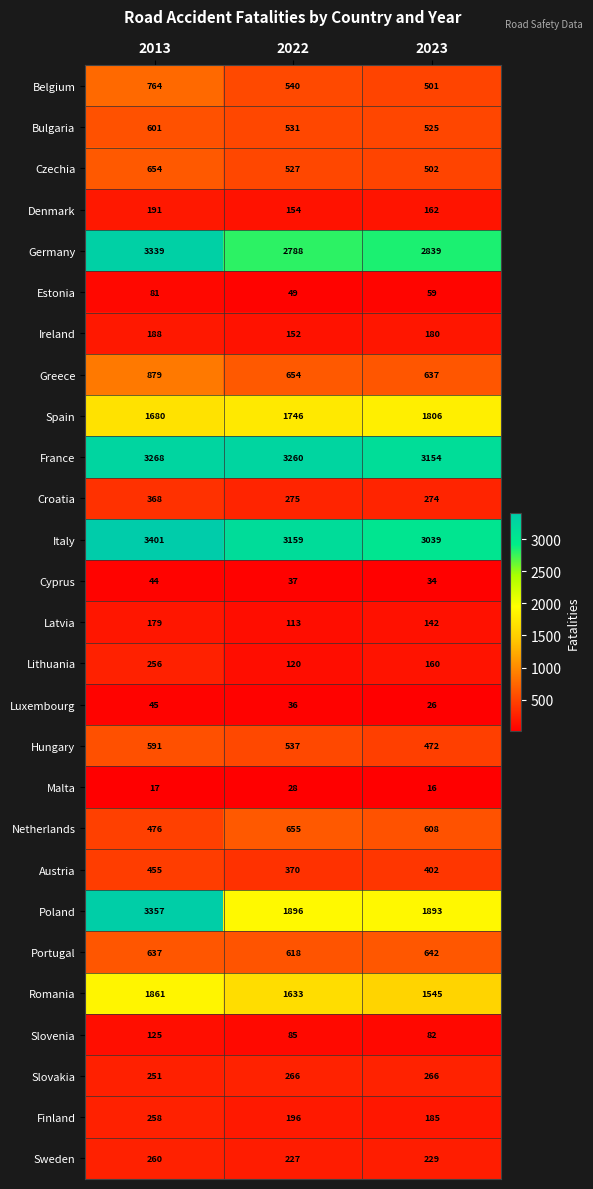

What is the sum of all Slovakia values?

783